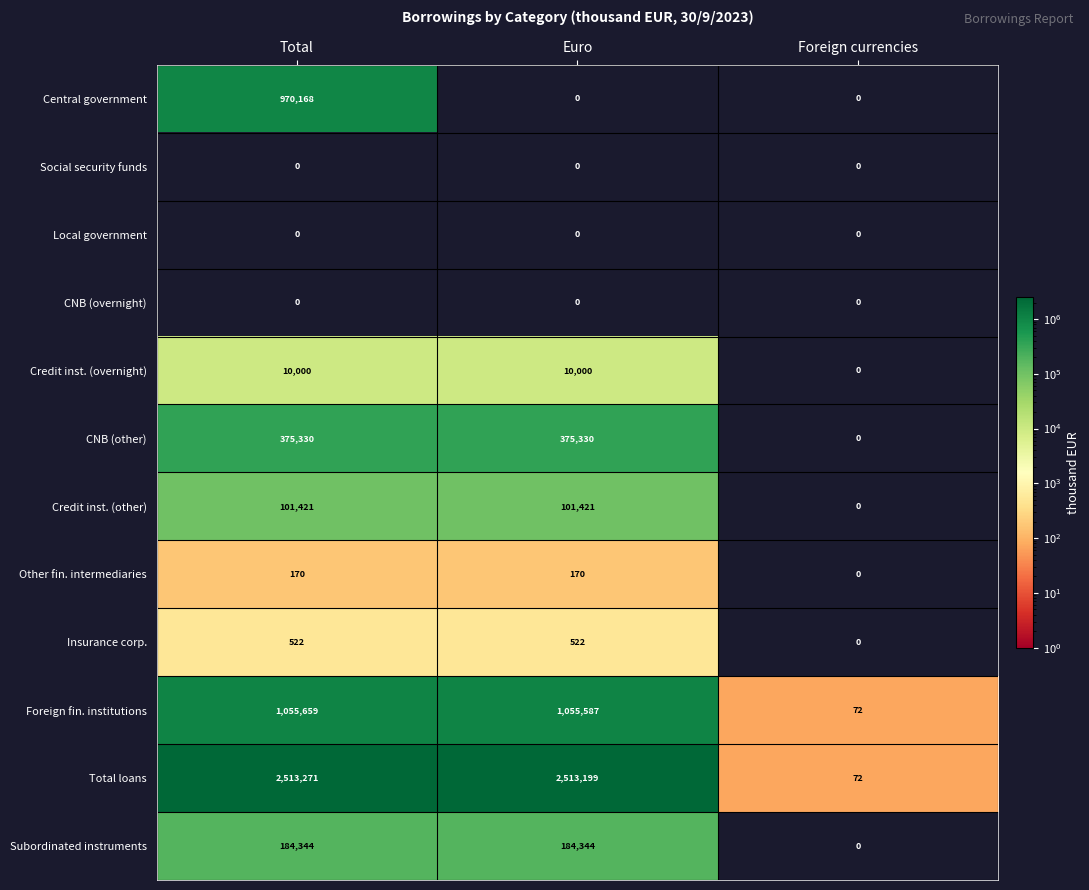

How many Insurance corp. values are between 0 and 522?

3